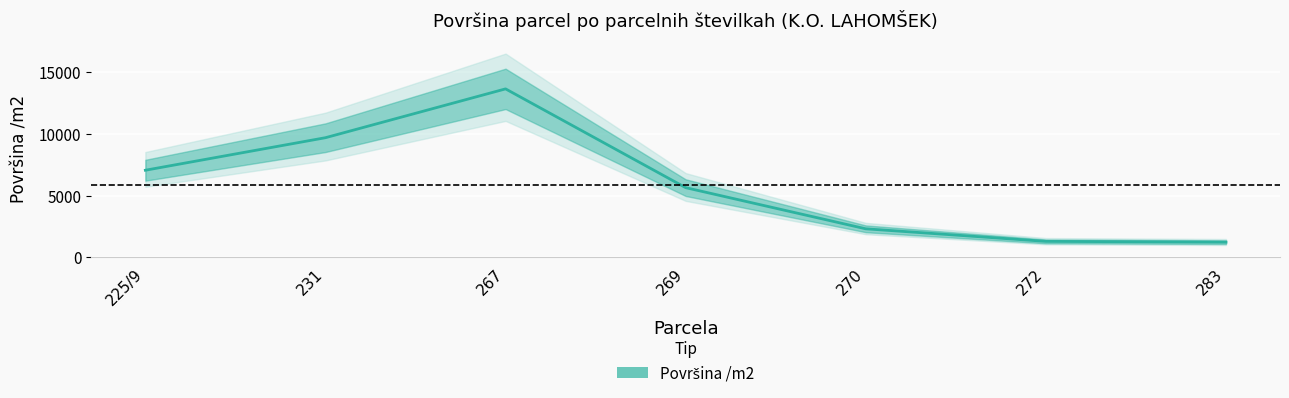

Reading left to right, extract all data points from this chart.

7052	9692	13654	5639	2299	1280	1217